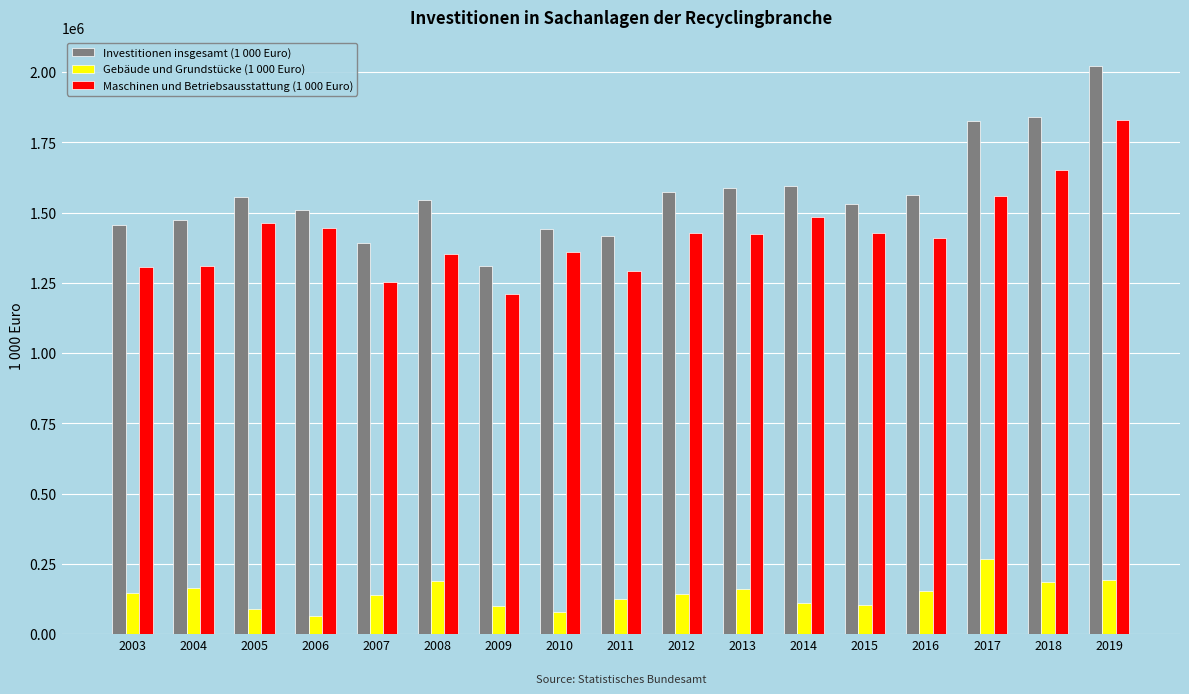

What is the difference between the maximum and second lowest values in the Investitionen insgesamt (1 000 Euro) series?

632019.6